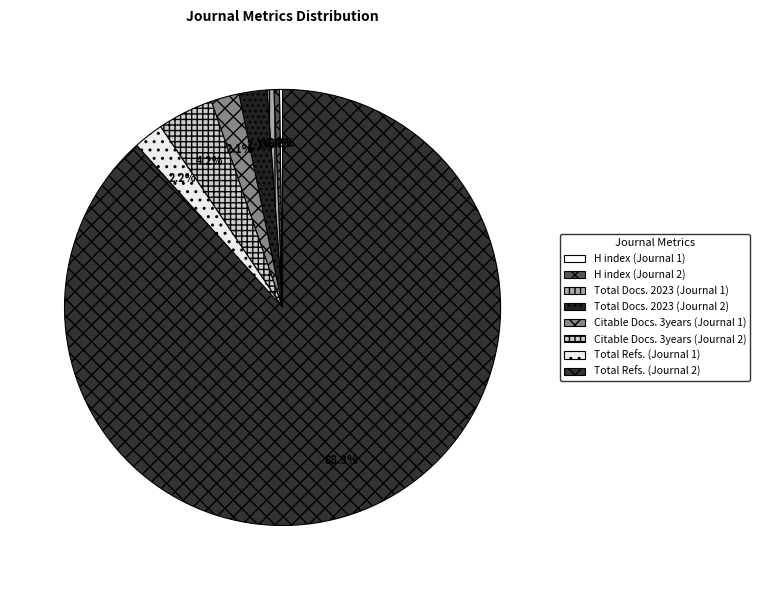

What is the change in value from Total Docs. 2023 (Journal 1) to Total Docs. 2023 (Journal 2)?

+88